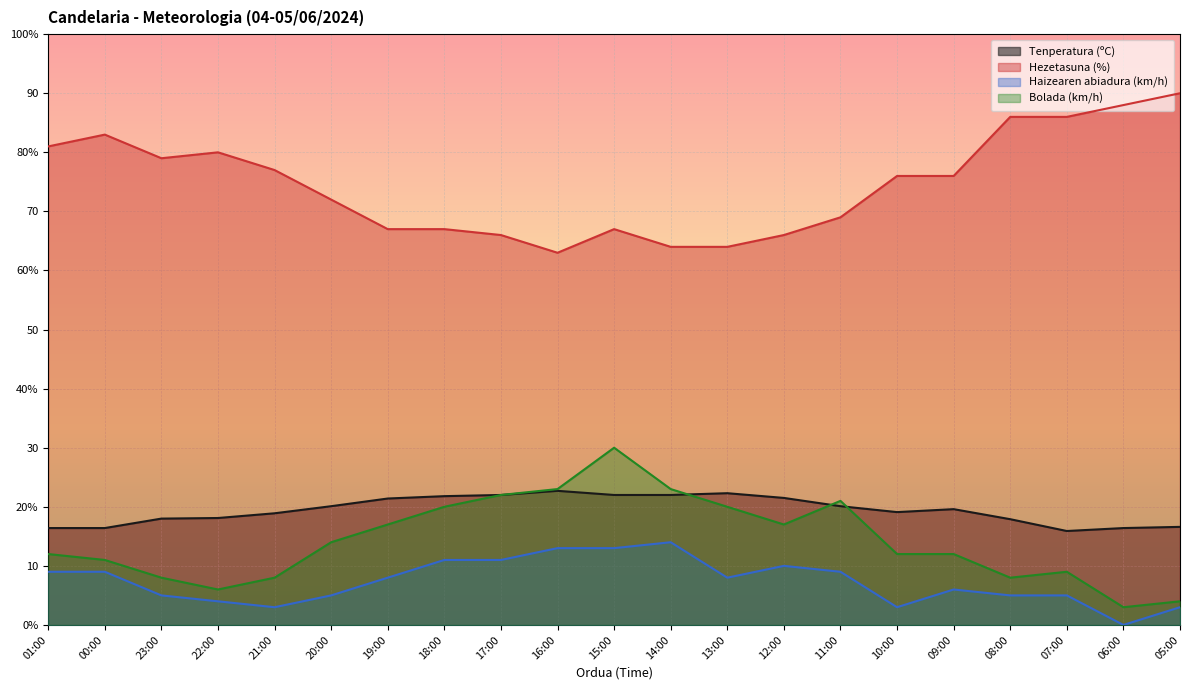

How many intersections are there between Tenperatura (ºC) and Bolada (km/h)?

3